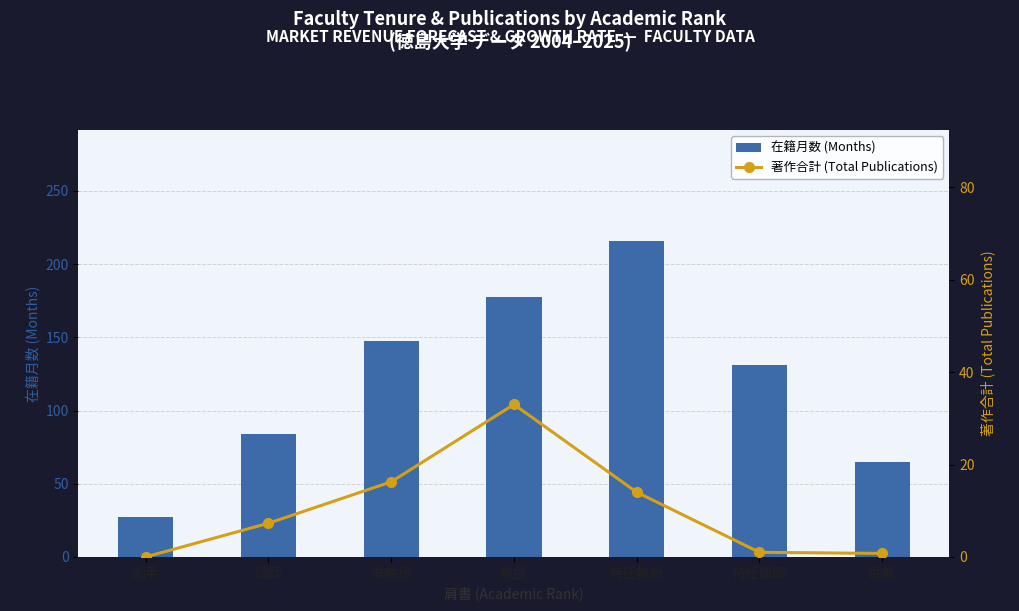

True or false: 在籍月数 (Months) has a value of 64.8 at 助教.

True